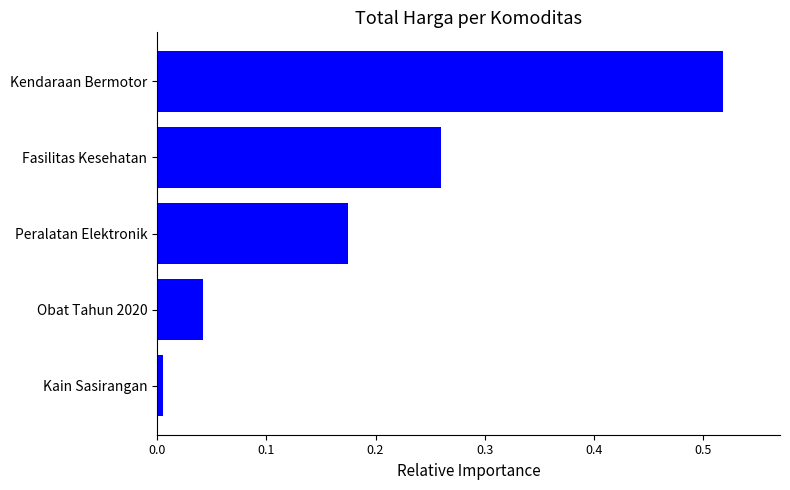

Rank the categories by value from highest to lowest.

Kendaraan Bermotor, Fasilitas Kesehatan, Peralatan Elektronik, Obat Tahun 2020, Kain Sasirangan